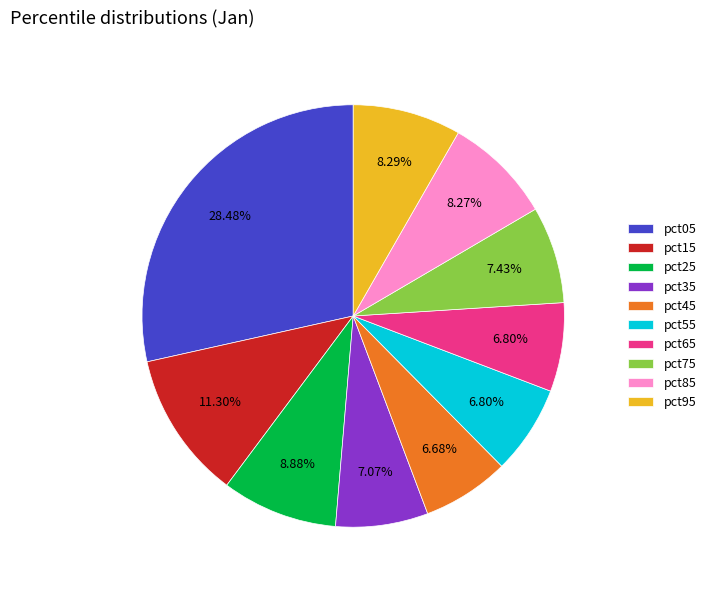

To the nearest percent, what is the average slice percentage?

10%